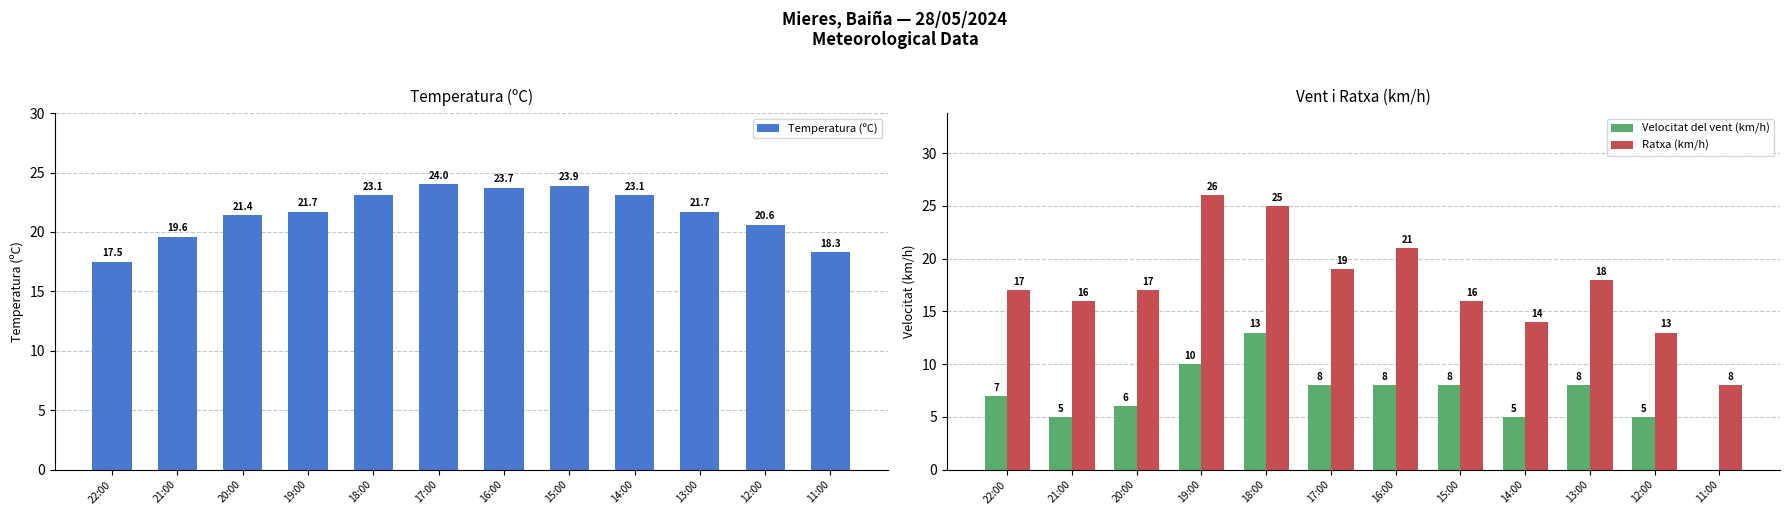

List the series in order of their peak value, lowest first.

Velocitat del vent (km/h), Temperatura (ºC), Ratxa (km/h)